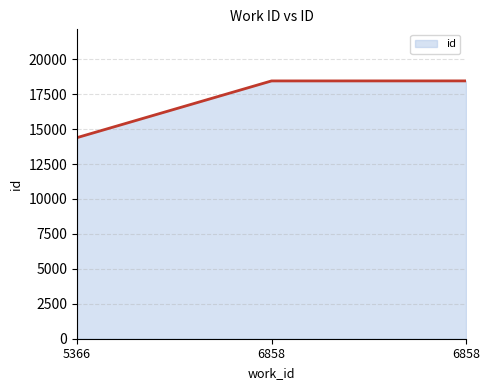

How many lines are shown in the chart?

1